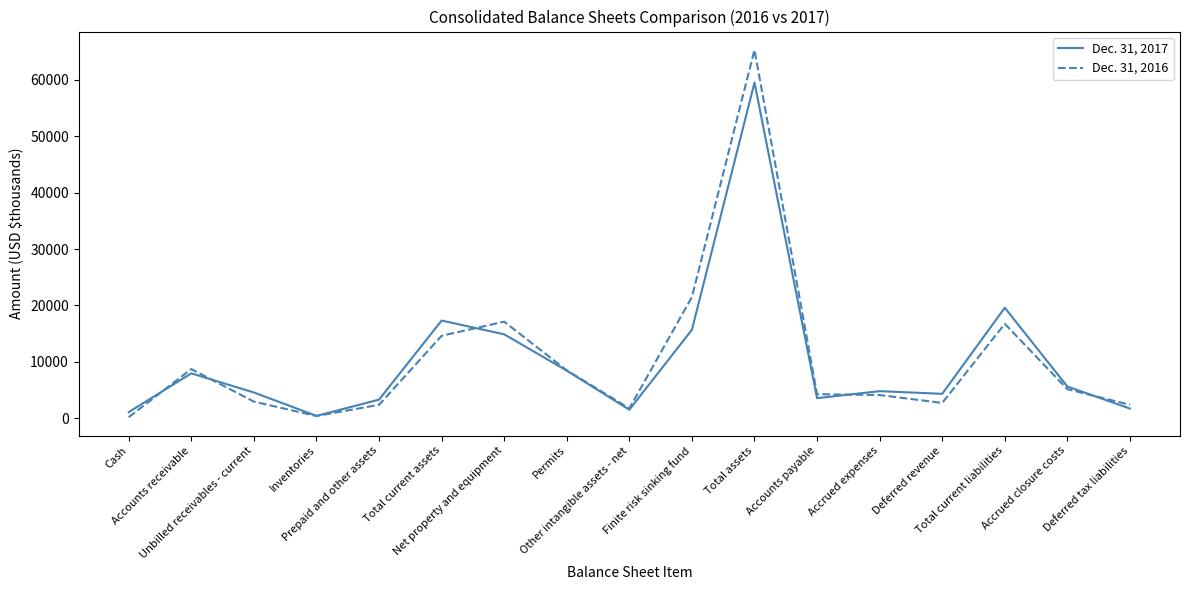

Count the number of data series in this chart.

2